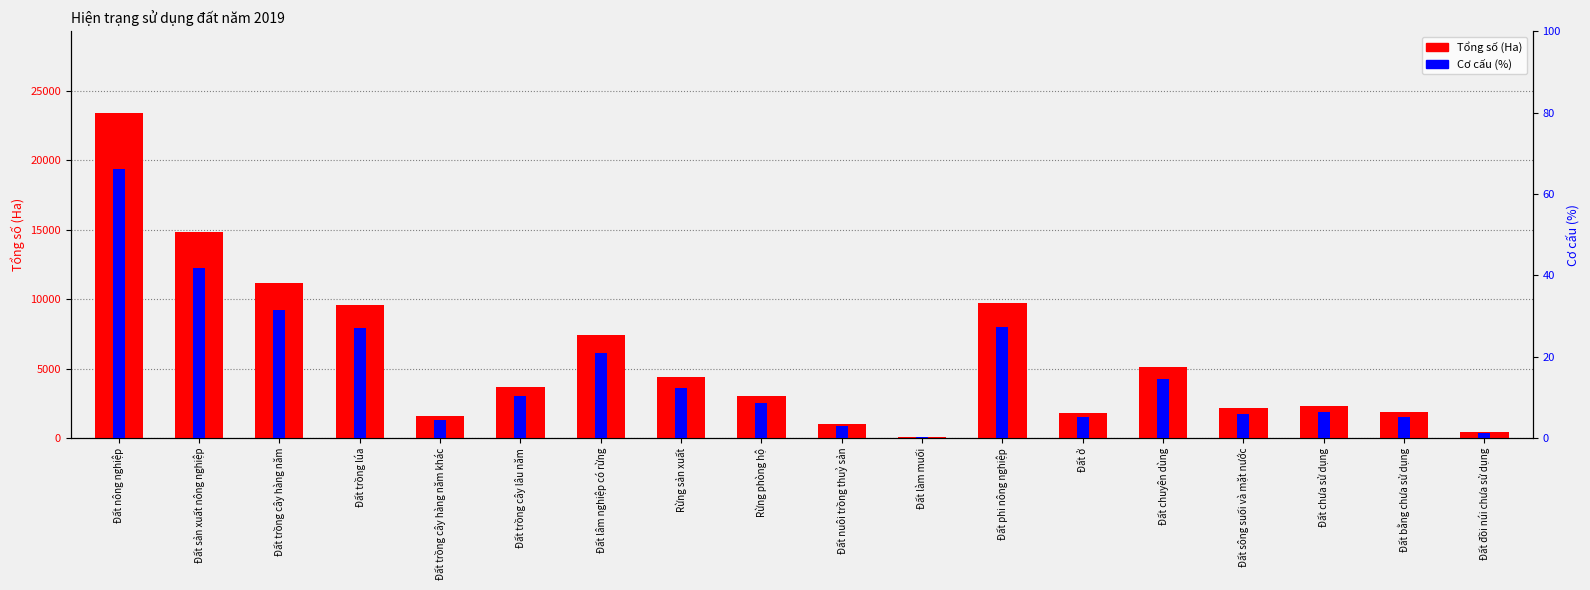

The Tổng số (Ha) series shows 1035.9 at Đất chưa sử dụng. True or false?

False